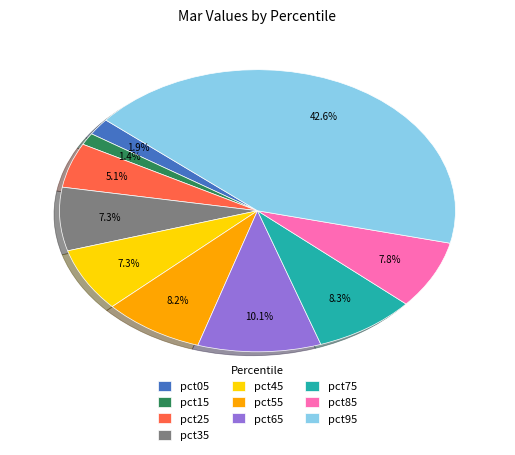

Is it true that pct85 is 1% of the pie?

False